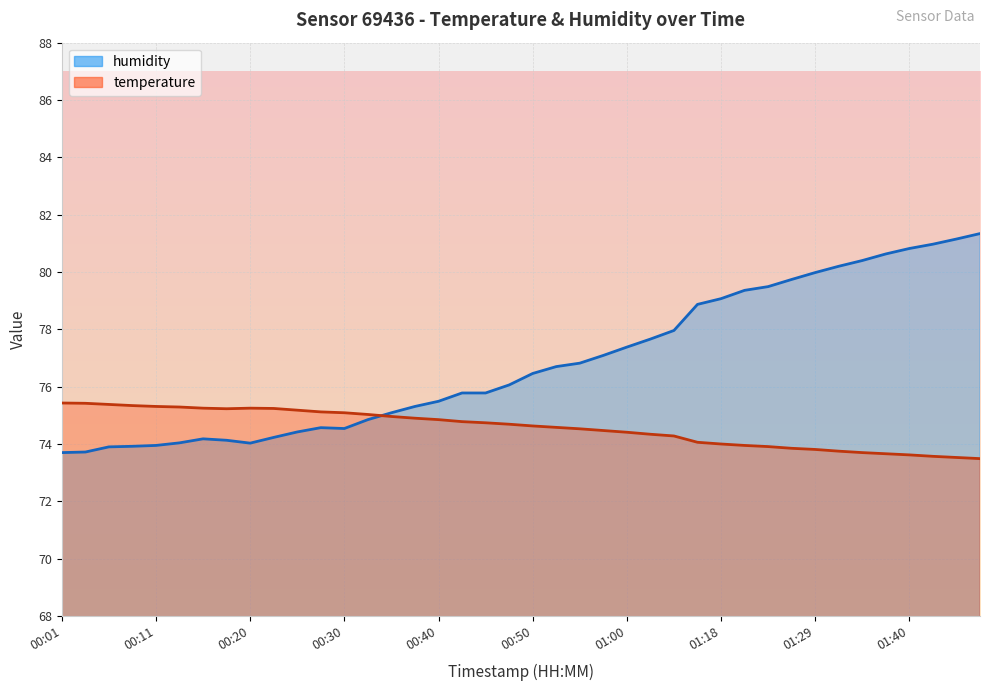

Which series has the largest total across all categories?

humidity